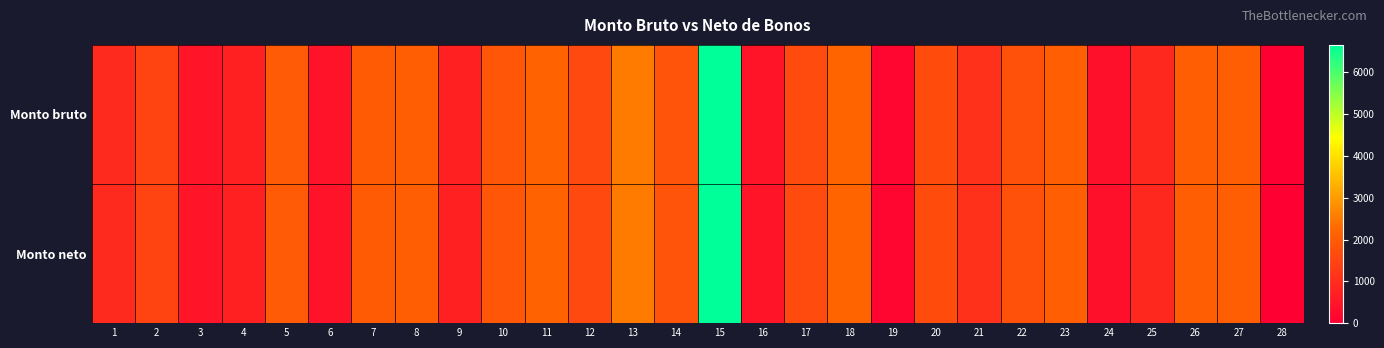

Reading left to right, extract all data points from this chart.

Monto bruto: 1=916	2=1467	3=458	4=710	5=1964	6=430	7=1989	8=2080	9=710	10=1920	11=2152	12=1600	13=2538	14=1832	15=6660	16=464	17=1653	18=2200	19=133	20=1680	21=1072	22=1787	23=2080	24=373	25=907	26=2080	27=2080	28=0
Monto neto: 1=916	2=1467	3=458	4=710	5=1964	6=430	7=1989	8=2080	9=710	10=1920	11=2152	12=1600	13=2538	14=1832	15=6660	16=464	17=1653	18=2200	19=133	20=1680	21=1072	22=1787	23=2080	24=373	25=907	26=2080	27=2080	28=0